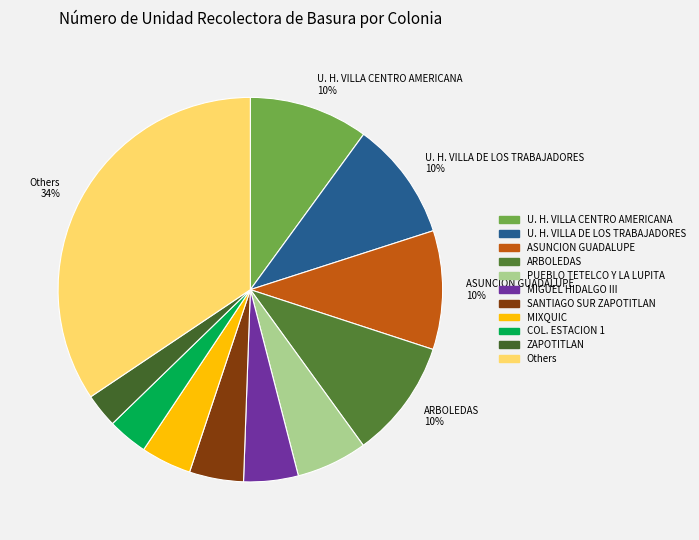

To the nearest percent, what is the average slice percentage?

9%